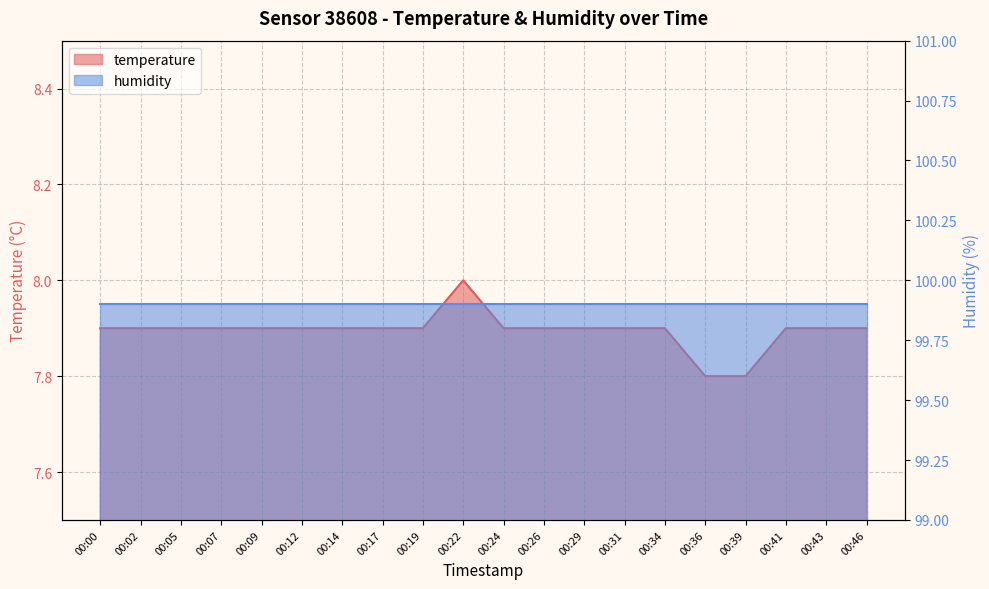

Where is the first local maximum?

00:22